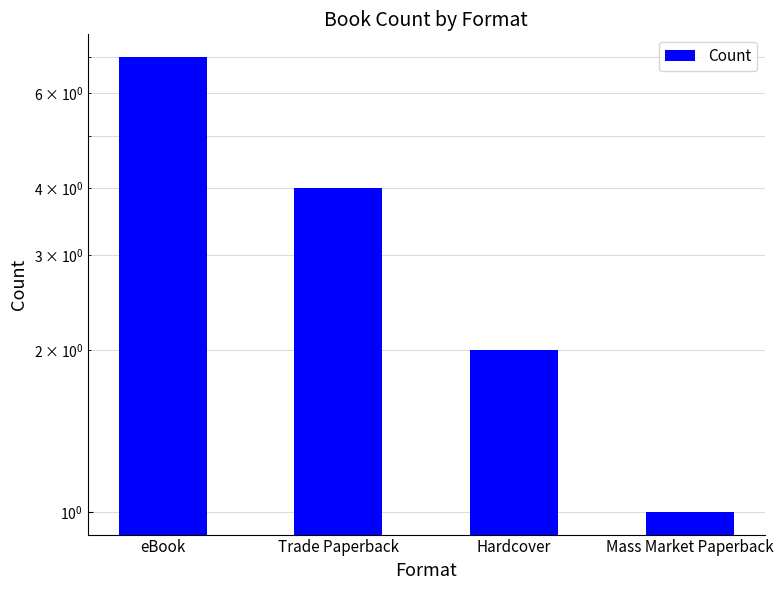

Reading left to right, extract all data points from this chart.

7	4	2	1